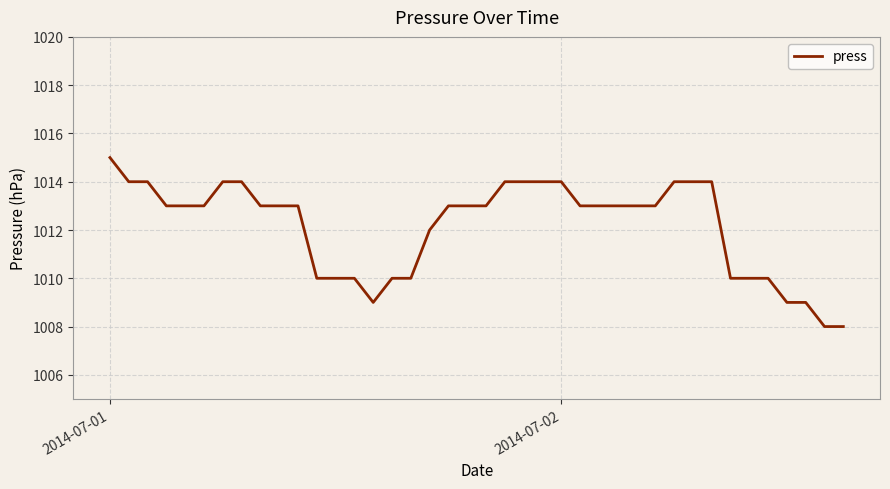

What is the minimum value shown in the chart?

1008